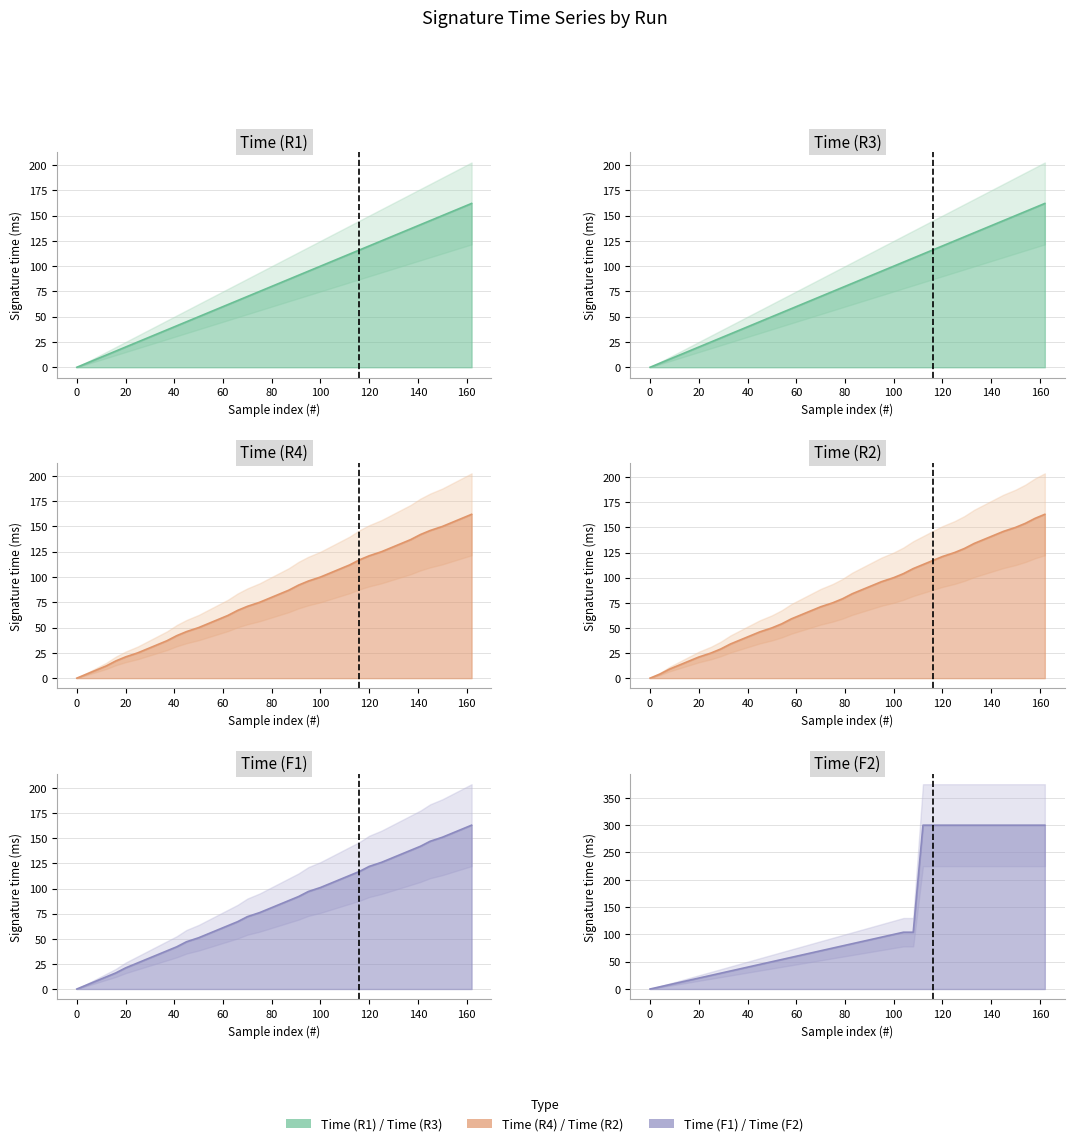

How many values in Time (F1) are above zero?

39